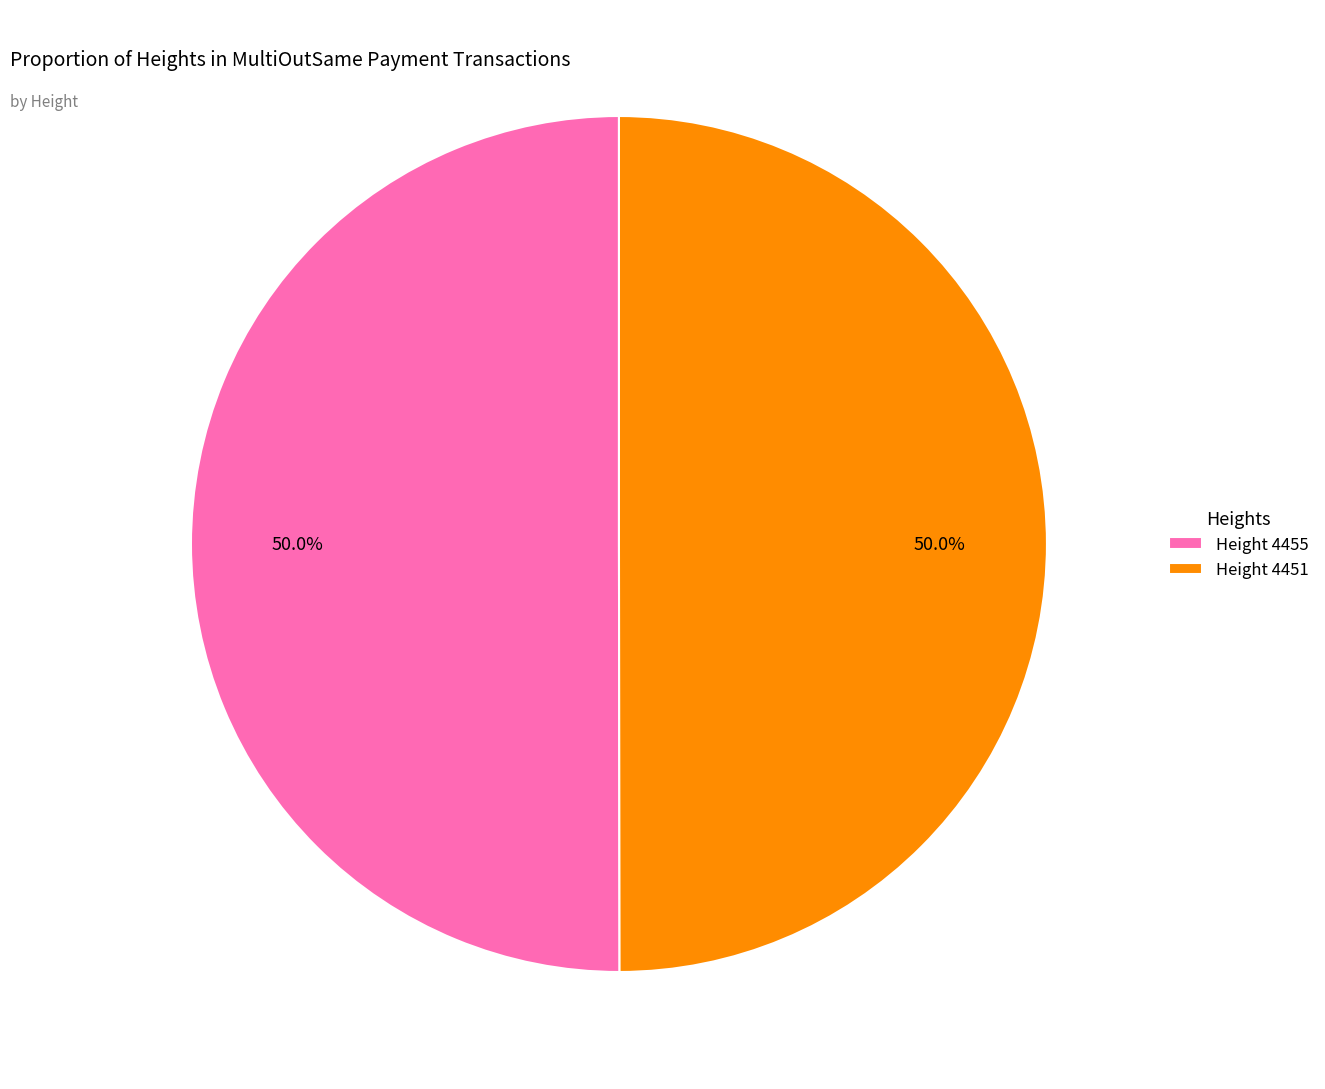

Is the sum of Height 4451 and Height 4455 greater than half?

Yes